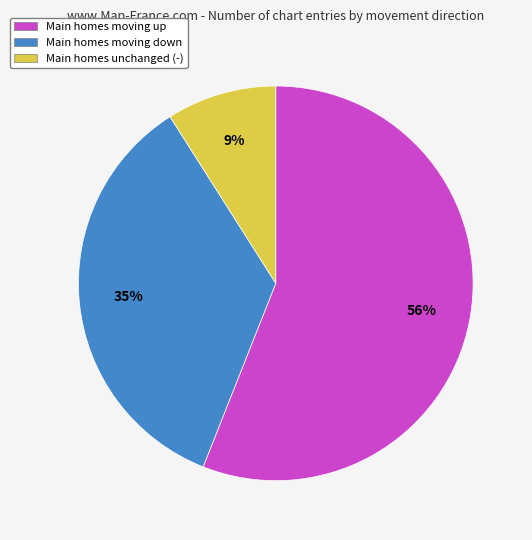

How many segments does this pie chart have?

3